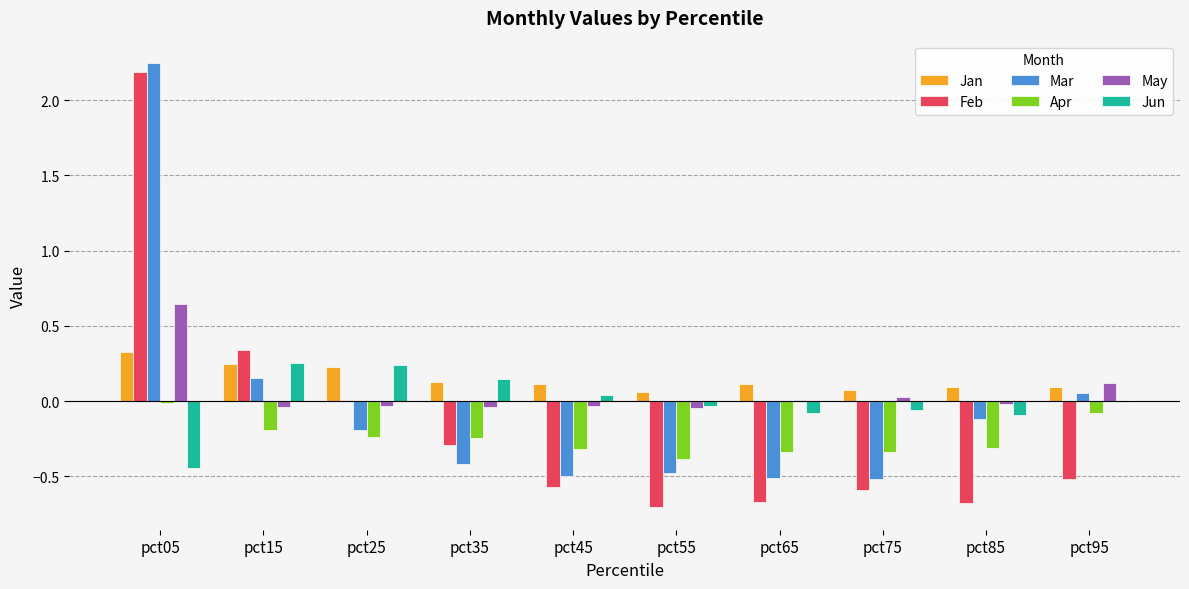

Is it true that May equals -0.0 at pct45?

True